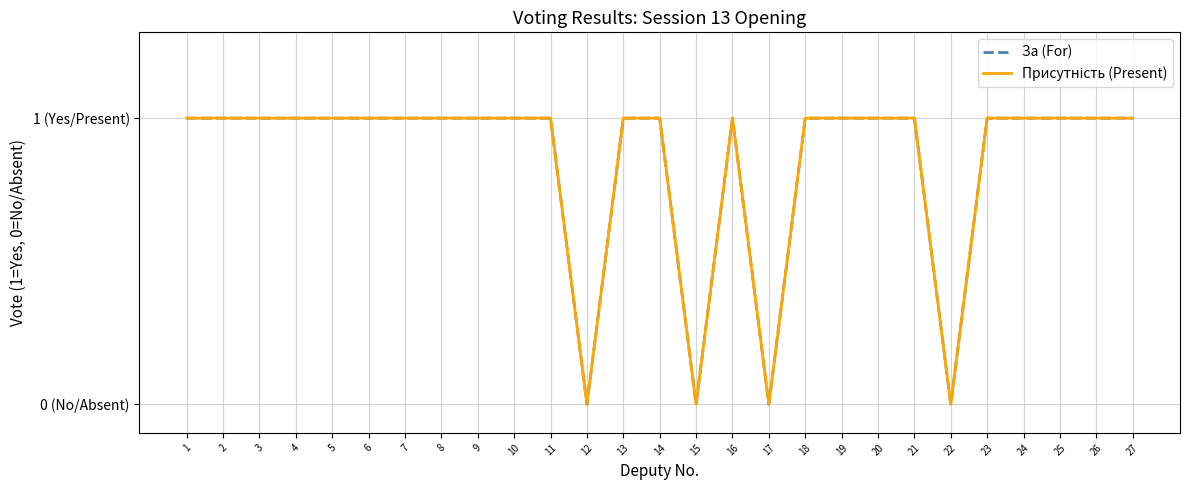

Count the За (For) values in the range 1 to 2.

23